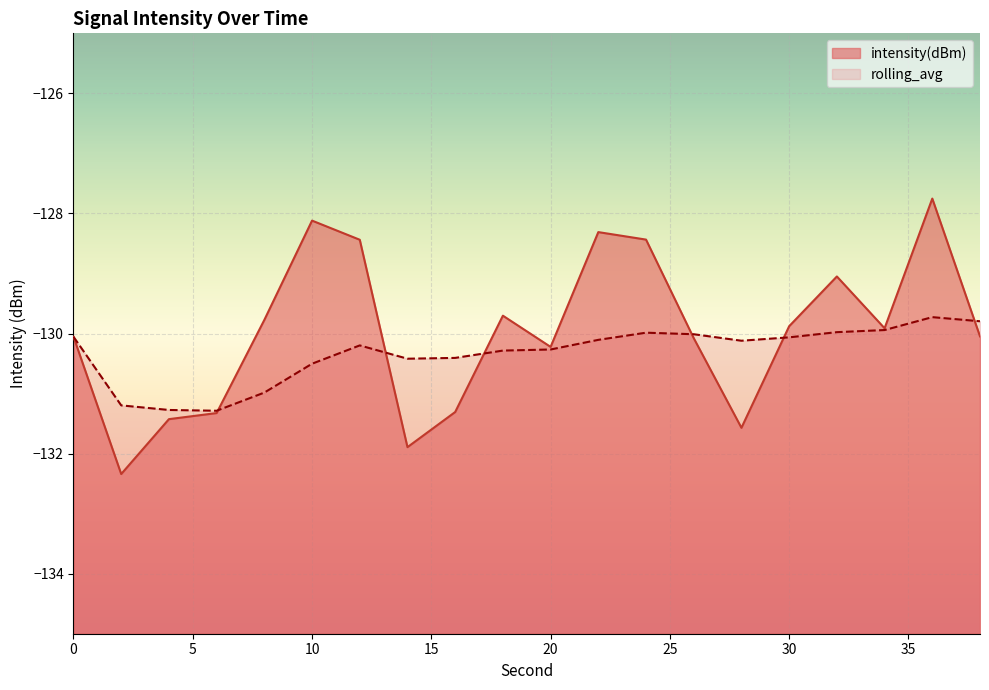

List the series in order of their peak value, lowest first.

rolling_avg, intensity(dBm)